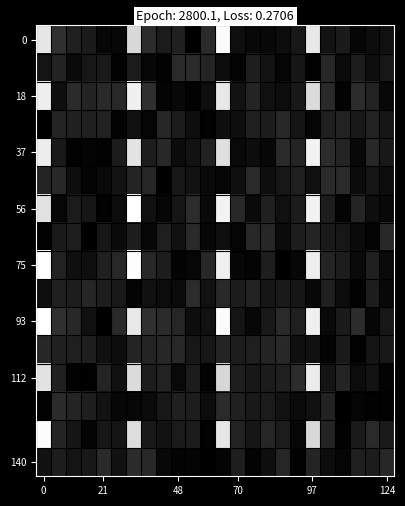

At how many categories does at least one series exceed 5545?

4